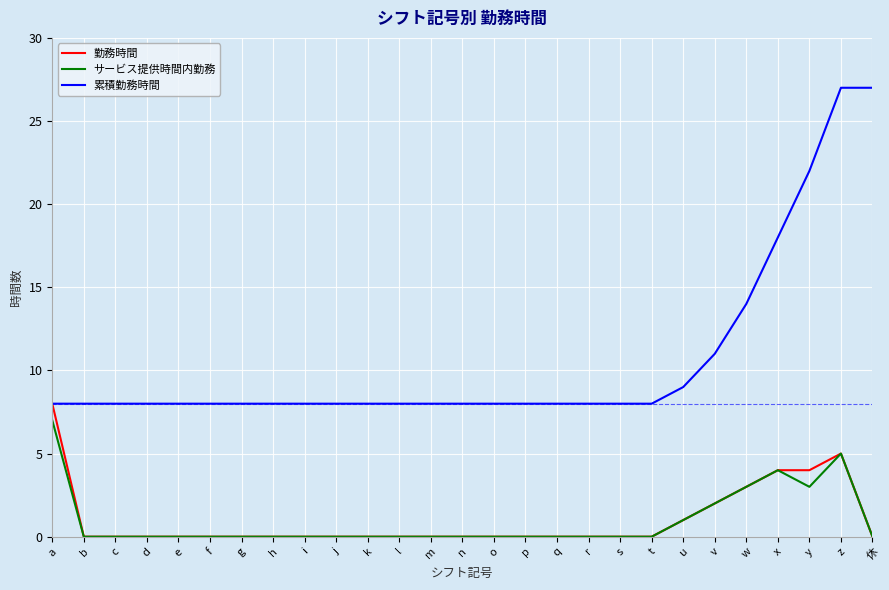

Reading left to right, list all the values displayed in this chart.

勤務時間: a=8	b=0	c=0	d=0	e=0	f=0	g=0	h=0	i=0	j=0	k=0	l=0	m=0	n=0	o=0	p=0	q=0	r=0	s=0	t=0	u=1	v=2	w=3	x=4	y=4	z=5	休=0
サービス提供時間内勤務: a=7	b=0	c=0	d=0	e=0	f=0	g=0	h=0	i=0	j=0	k=0	l=0	m=0	n=0	o=0	p=0	q=0	r=0	s=0	t=0	u=1	v=2	w=3	x=4	y=3	z=5	休=0
累積勤務時間: a=8	b=8	c=8	d=8	e=8	f=8	g=8	h=8	i=8	j=8	k=8	l=8	m=8	n=8	o=8	p=8	q=8	r=8	s=8	t=8	u=9	v=11	w=14	x=18	y=22	z=27	休=27